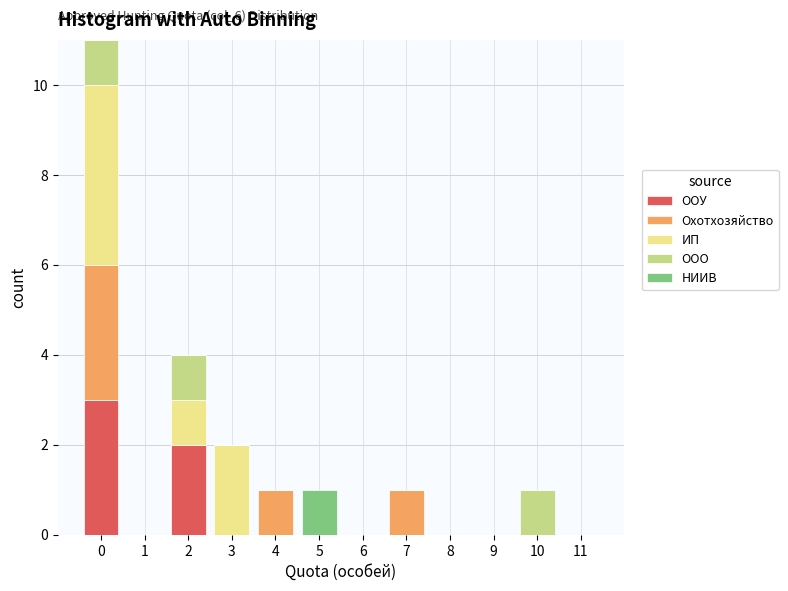

Which range on the x-axis has the tallest stacked bar (by total height)?

-0.5 to 0.5